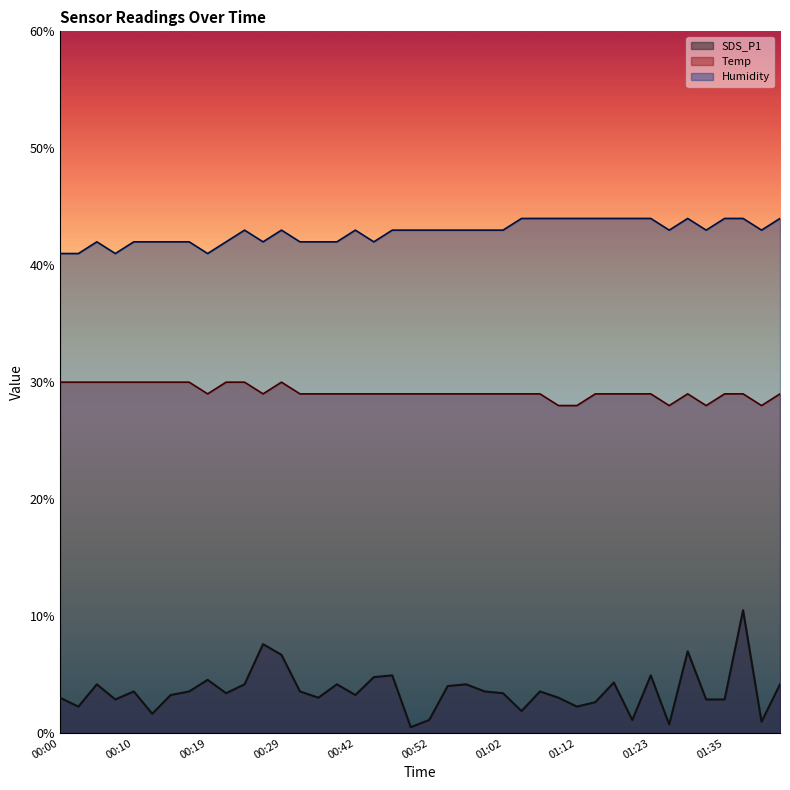

At which category does SDS_P1 reach its first local peak?

00:05